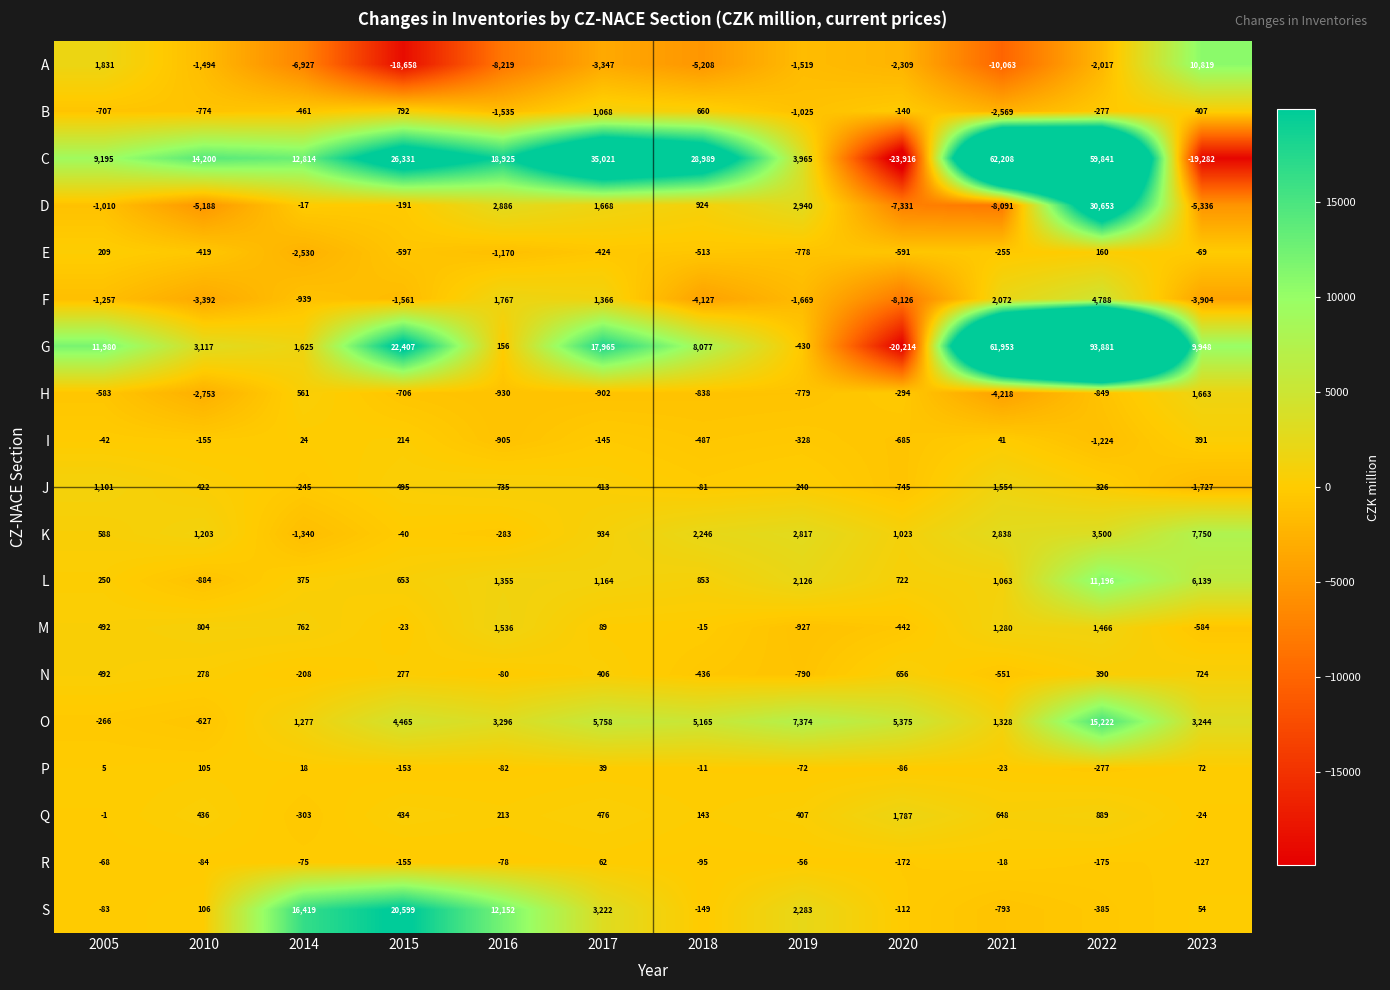

How many data points in H are above -779?

5